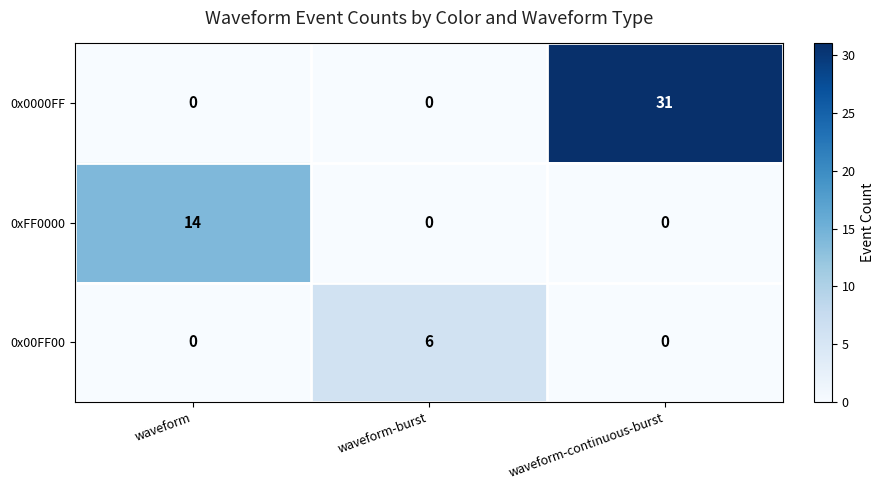

What is the greatest value displayed?

31